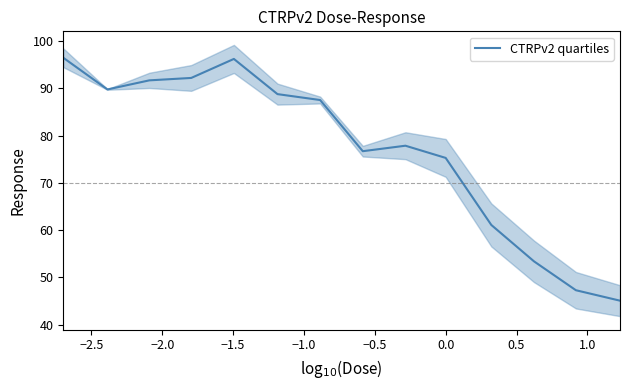

How many points are lower than both their immediate neighbors (excluding endpoints)?

2